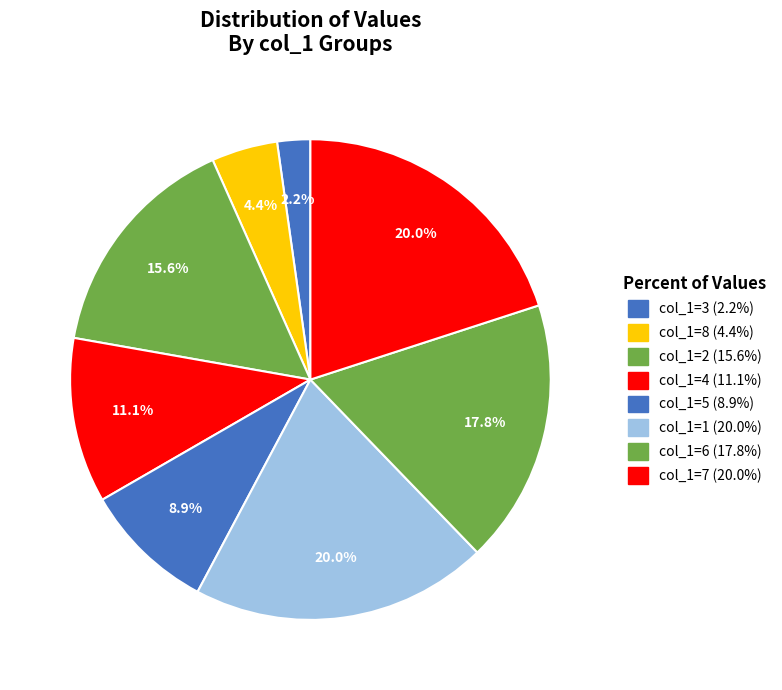

How many segments does this pie chart have?

8